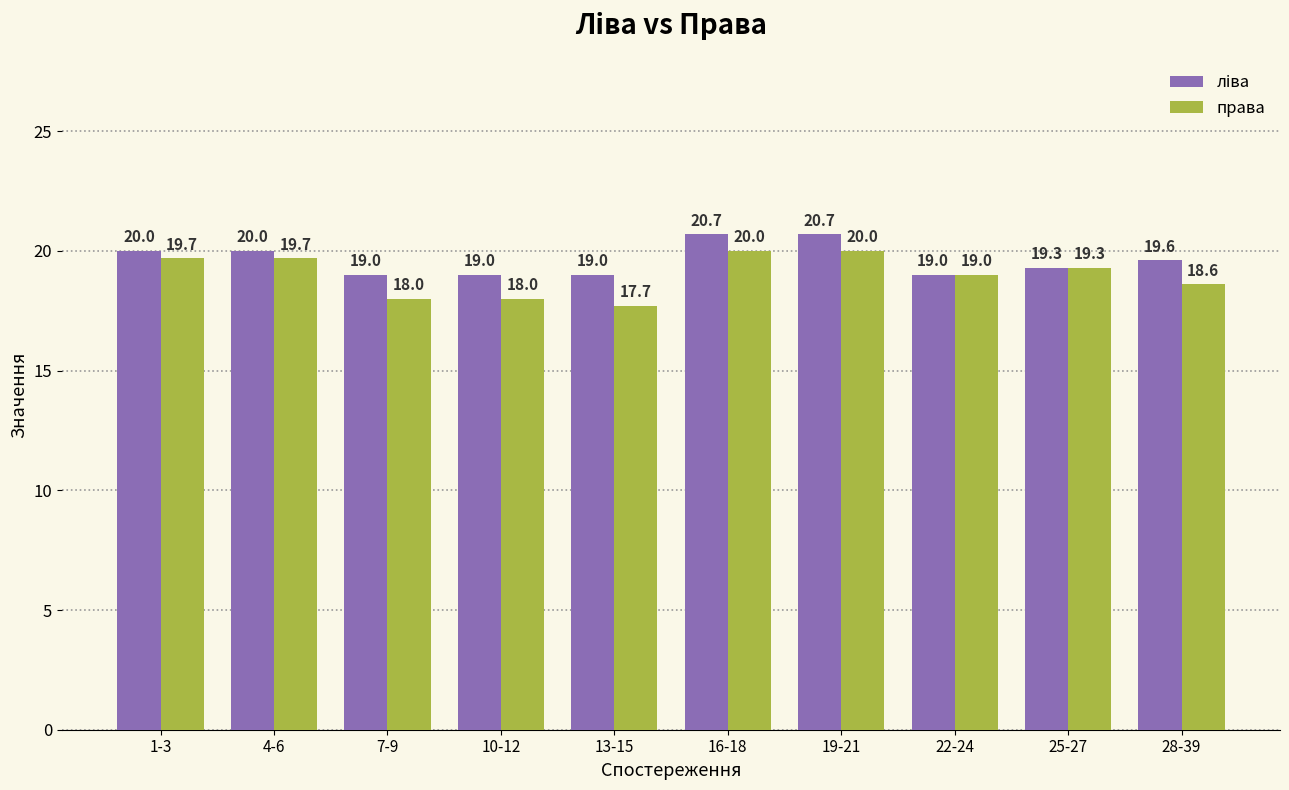

What is the smallest value displayed?

17.7